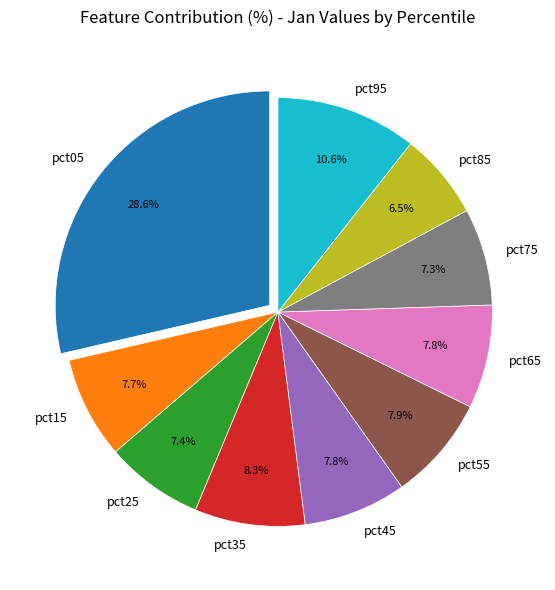

To the nearest percent, what percentage of the pie is pct95?

11%